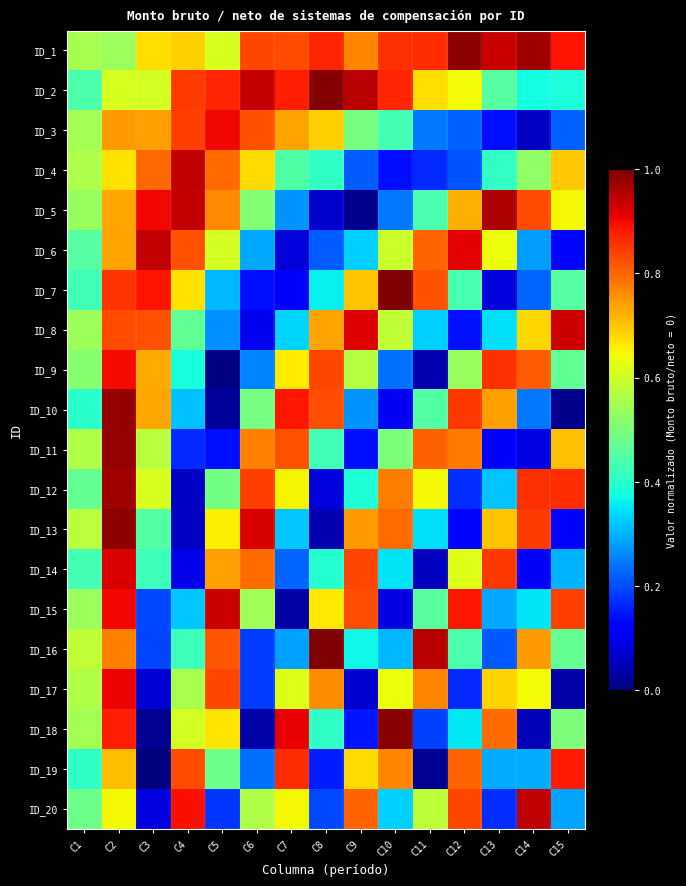

Reading left to right, what are all the values shown in this chart?

ID_1: C1=0.6	C2=0.5	C3=0.7	C4=0.7	C5=0.6	C6=0.8	C7=0.8	C8=0.9	C9=0.8	C10=0.9	C11=0.9	C12=1.0	C13=0.9	C14=1.0	C15=0.9
ID_2: C1=0.4	C2=0.6	C3=0.6	C4=0.8	C5=0.9	C6=0.9	C7=0.9	C8=1.0	C9=0.9	C10=0.9	C11=0.7	C12=0.6	C13=0.5	C14=0.4	C15=0.4
ID_3: C1=0.5	C2=0.7	C3=0.7	C4=0.8	C5=0.9	C6=0.8	C7=0.7	C8=0.7	C9=0.5	C10=0.4	C11=0.2	C12=0.2	C13=0.1	C14=0.1	C15=0.2
ID_4: C1=0.6	C2=0.7	C3=0.8	C4=0.9	C5=0.8	C6=0.7	C7=0.4	C8=0.4	C9=0.2	C10=0.1	C11=0.2	C12=0.2	C13=0.4	C14=0.5	C15=0.7
ID_5: C1=0.5	C2=0.7	C3=0.9	C4=0.9	C5=0.8	C6=0.5	C7=0.3	C8=0.1	C9=0.0	C10=0.2	C11=0.4	C12=0.7	C13=1.0	C14=0.8	C15=0.6
ID_6: C1=0.5	C2=0.7	C3=0.9	C4=0.8	C5=0.6	C6=0.3	C7=0.1	C8=0.2	C9=0.3	C10=0.6	C11=0.8	C12=0.9	C13=0.6	C14=0.3	C15=0.1
ID_7: C1=0.4	C2=0.9	C3=0.9	C4=0.7	C5=0.3	C6=0.1	C7=0.1	C8=0.4	C9=0.7	C10=1.0	C11=0.8	C12=0.4	C13=0.1	C14=0.2	C15=0.5
ID_8: C1=0.5	C2=0.8	C3=0.8	C4=0.5	C5=0.3	C6=0.1	C7=0.3	C8=0.7	C9=0.9	C10=0.6	C11=0.3	C12=0.1	C13=0.3	C14=0.7	C15=0.9
ID_9: C1=0.5	C2=0.9	C3=0.7	C4=0.4	C5=0.0	C6=0.3	C7=0.7	C8=0.8	C9=0.6	C10=0.2	C11=0.0	C12=0.5	C13=0.9	C14=0.8	C15=0.5
ID_10: C1=0.4	C2=1.0	C3=0.7	C4=0.3	C5=0.0	C6=0.5	C7=0.9	C8=0.8	C9=0.3	C10=0.1	C11=0.5	C12=0.9	C13=0.7	C14=0.2	C15=0.0
ID_11: C1=0.6	C2=1.0	C3=0.6	C4=0.2	C5=0.1	C6=0.8	C7=0.8	C8=0.4	C9=0.1	C10=0.5	C11=0.8	C12=0.8	C13=0.1	C14=0.1	C15=0.7
ID_12: C1=0.5	C2=1.0	C3=0.6	C4=0.1	C5=0.5	C6=0.8	C7=0.7	C8=0.1	C9=0.4	C10=0.8	C11=0.6	C12=0.2	C13=0.3	C14=0.9	C15=0.9
ID_13: C1=0.6	C2=1.0	C3=0.5	C4=0.1	C5=0.7	C6=0.9	C7=0.3	C8=0.0	C9=0.7	C10=0.8	C11=0.3	C12=0.1	C13=0.7	C14=0.8	C15=0.1
ID_14: C1=0.4	C2=0.9	C3=0.4	C4=0.1	C5=0.7	C6=0.8	C7=0.2	C8=0.4	C9=0.8	C10=0.3	C11=0.1	C12=0.6	C13=0.8	C14=0.1	C15=0.3
ID_15: C1=0.5	C2=0.9	C3=0.2	C4=0.3	C5=0.9	C6=0.5	C7=0.0	C8=0.7	C9=0.8	C10=0.1	C11=0.5	C12=0.9	C13=0.3	C14=0.4	C15=0.8
ID_16: C1=0.6	C2=0.8	C3=0.2	C4=0.4	C5=0.8	C6=0.2	C7=0.3	C8=1.0	C9=0.4	C10=0.3	C11=0.9	C12=0.4	C13=0.2	C14=0.7	C15=0.5
ID_17: C1=0.6	C2=0.9	C3=0.1	C4=0.6	C5=0.8	C6=0.2	C7=0.6	C8=0.8	C9=0.1	C10=0.6	C11=0.8	C12=0.2	C13=0.7	C14=0.6	C15=0.0
ID_18: C1=0.5	C2=0.9	C3=0.0	C4=0.6	C5=0.7	C6=0.0	C7=0.9	C8=0.4	C9=0.1	C10=1.0	C11=0.2	C12=0.4	C13=0.8	C14=0.1	C15=0.5
ID_19: C1=0.4	C2=0.7	C3=0.0	C4=0.8	C5=0.5	C6=0.2	C7=0.9	C8=0.2	C9=0.7	C10=0.8	C11=0.0	C12=0.8	C13=0.3	C14=0.3	C15=0.9
ID_20: C1=0.5	C2=0.6	C3=0.1	C4=0.9	C5=0.2	C6=0.6	C7=0.6	C8=0.2	C9=0.8	C10=0.3	C11=0.6	C12=0.8	C13=0.2	C14=0.9	C15=0.3